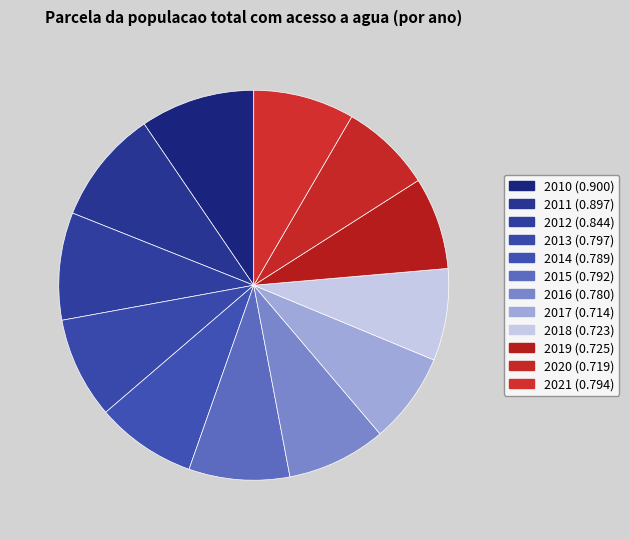

Does 2016 account for over 50% of the chart?

No